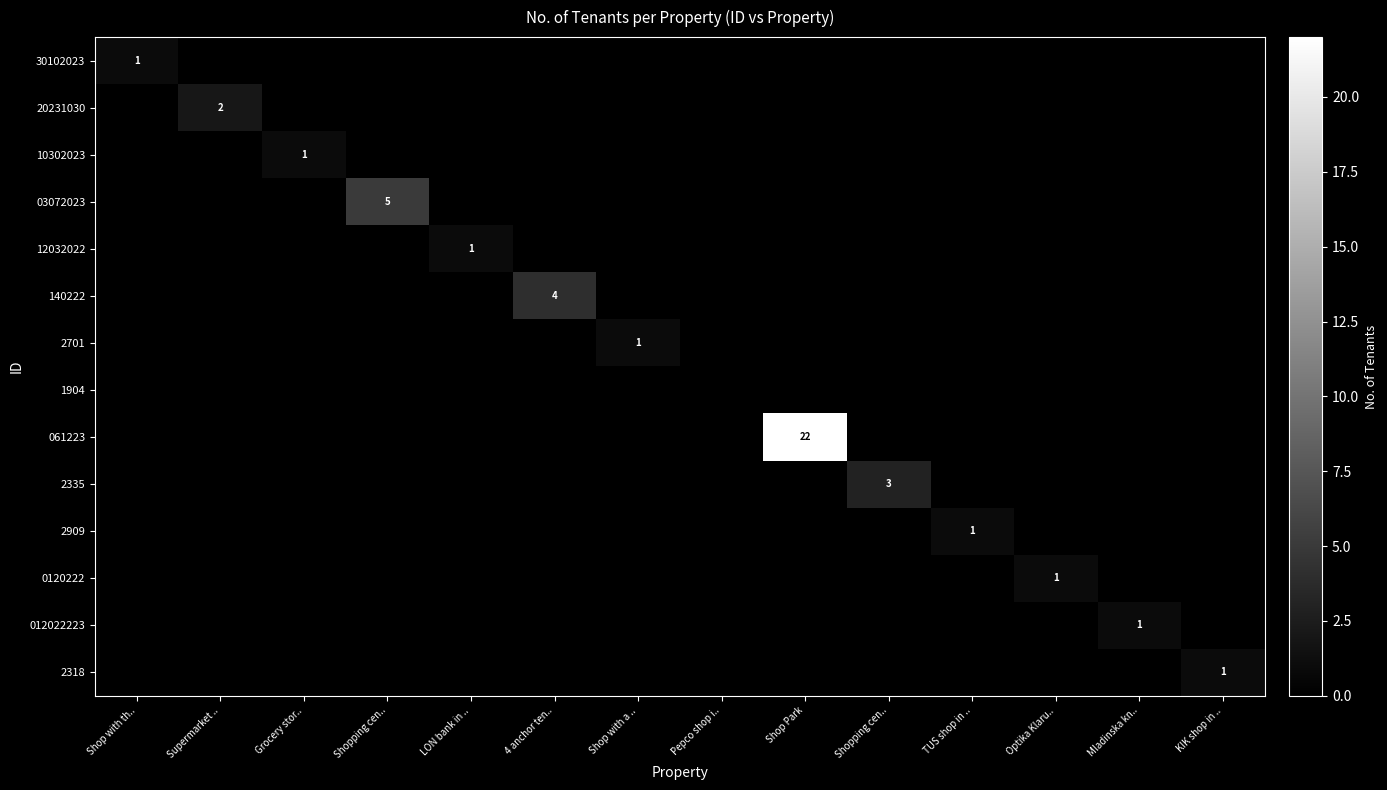

What is the spread (max minus min) of values at TUS shop in ..?

1